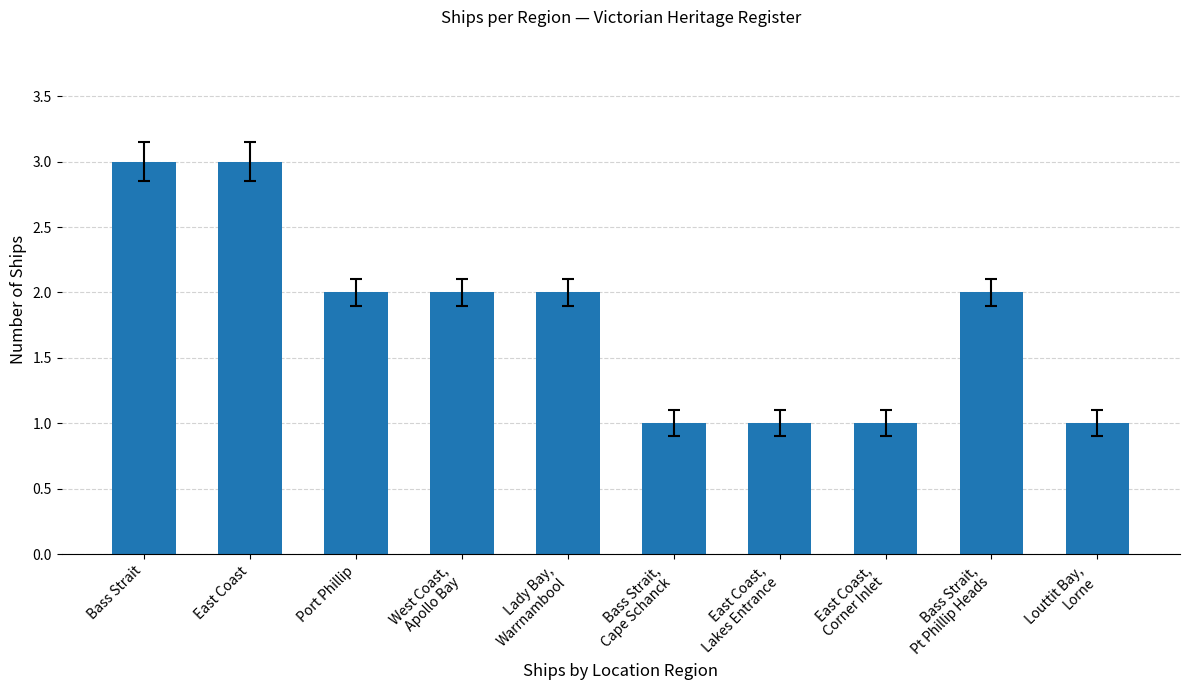

The chart shows a value of 2 at Port Phillip. True or false?

True